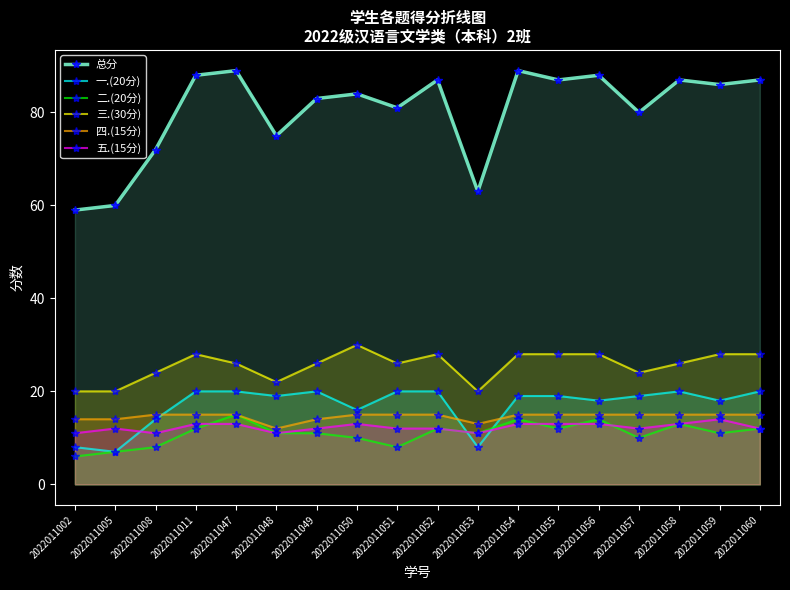

Rank the categories by 三.(30分) value from highest to lowest.

2022011050, 2022011011, 2022011052, 2022011054, 2022011055, 2022011056, 2022011059, 2022011060, 2022011047, 2022011049, 2022011051, 2022011058, 2022011008, 2022011057, 2022011048, 2022011002, 2022011005, 2022011053